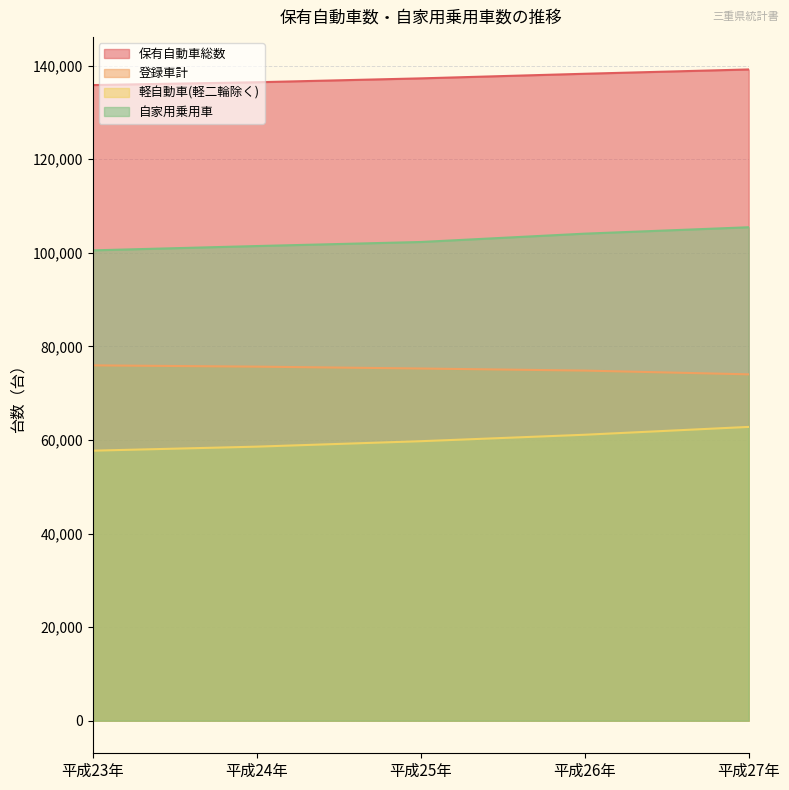

What is the label of the 2nd point from the right?

平成26年